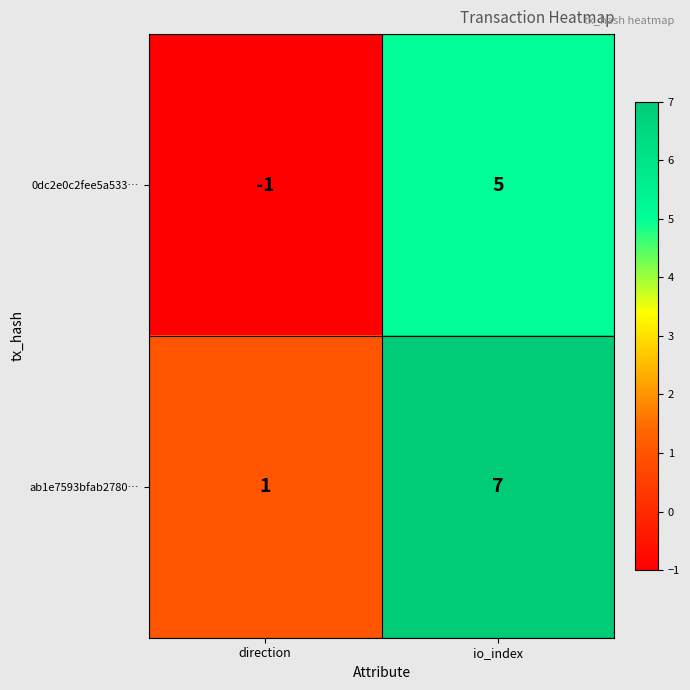

Reading left to right, transcribe all the data shown in this chart.

0dc2e0c2fee5a533…: -1	5
ab1e7593bfab2780…: 1	7